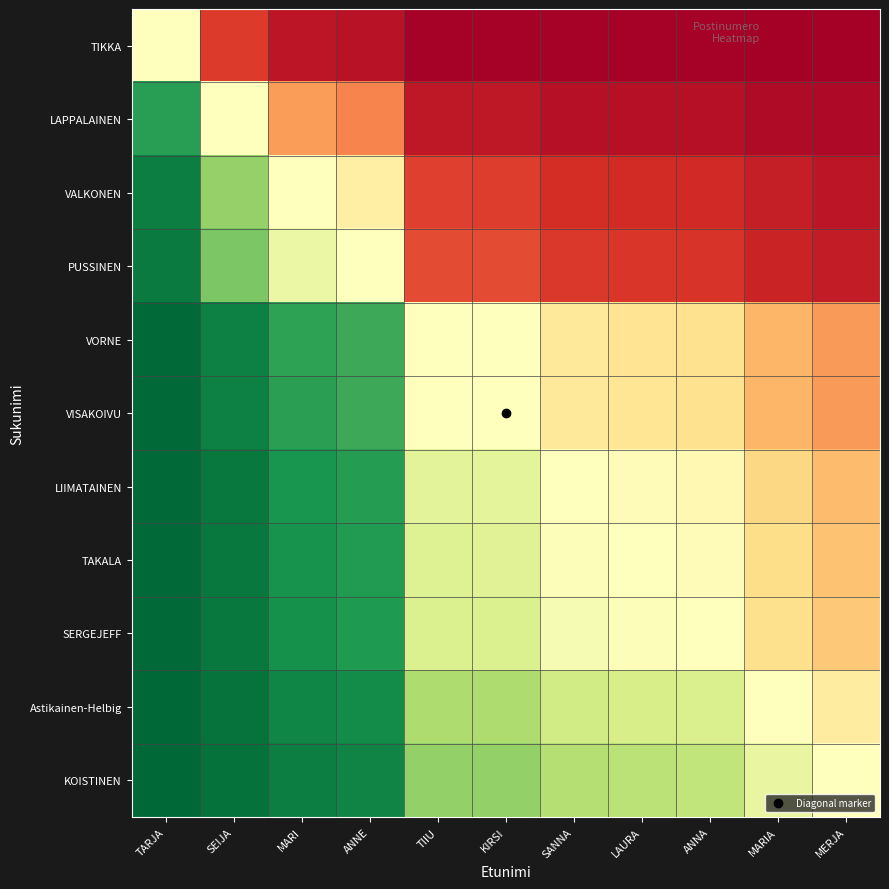

Reading left to right, what are all the values shown in this chart?

TIKKA: TARJA=0.5	SEIJA=0.1	MARI=0.0	ANNE=0.0	TIIU=0.0	KIRSI=0.0	SANNA=0.0	LAURA=0.0	ANNA=0.0	MARIA=0.0	MERJA=0.0
LAPPALAINEN: TARJA=0.9	SEIJA=0.5	MARI=0.3	ANNE=0.2	TIIU=0.1	KIRSI=0.1	SANNA=0.0	LAURA=0.0	ANNA=0.0	MARIA=0.0	MERJA=0.0
VALKONEN: TARJA=1.0	SEIJA=0.7	MARI=0.5	ANNE=0.5	TIIU=0.1	KIRSI=0.1	SANNA=0.1	LAURA=0.1	ANNA=0.1	MARIA=0.1	MERJA=0.1
PUSSINEN: TARJA=1.0	SEIJA=0.8	MARI=0.5	ANNE=0.5	TIIU=0.1	KIRSI=0.1	SANNA=0.1	LAURA=0.1	ANNA=0.1	MARIA=0.1	MERJA=0.1
VORNE: TARJA=1.0	SEIJA=0.9	MARI=0.9	ANNE=0.9	TIIU=0.5	KIRSI=0.5	SANNA=0.4	LAURA=0.4	ANNA=0.4	MARIA=0.3	MERJA=0.3
VISAKOIVU: TARJA=1.0	SEIJA=0.9	MARI=0.9	ANNE=0.9	TIIU=0.5	KIRSI=0.5	SANNA=0.4	LAURA=0.4	ANNA=0.4	MARIA=0.3	MERJA=0.3
LIIMATAINEN: TARJA=1.0	SEIJA=1.0	MARI=0.9	ANNE=0.9	TIIU=0.6	KIRSI=0.6	SANNA=0.5	LAURA=0.5	ANNA=0.5	MARIA=0.4	MERJA=0.3
TAKALA: TARJA=1.0	SEIJA=1.0	MARI=0.9	ANNE=0.9	TIIU=0.6	KIRSI=0.6	SANNA=0.5	LAURA=0.5	ANNA=0.5	MARIA=0.4	MERJA=0.3
SERGEJEFF: TARJA=1.0	SEIJA=1.0	MARI=0.9	ANNE=0.9	TIIU=0.6	KIRSI=0.6	SANNA=0.5	LAURA=0.5	ANNA=0.5	MARIA=0.4	MERJA=0.4
Astikainen-Helbig: TARJA=1.0	SEIJA=1.0	MARI=0.9	ANNE=0.9	TIIU=0.7	KIRSI=0.7	SANNA=0.6	LAURA=0.6	ANNA=0.6	MARIA=0.5	MERJA=0.4
KOISTINEN: TARJA=1.0	SEIJA=1.0	MARI=0.9	ANNE=0.9	TIIU=0.7	KIRSI=0.7	SANNA=0.7	LAURA=0.7	ANNA=0.6	MARIA=0.6	MERJA=0.5